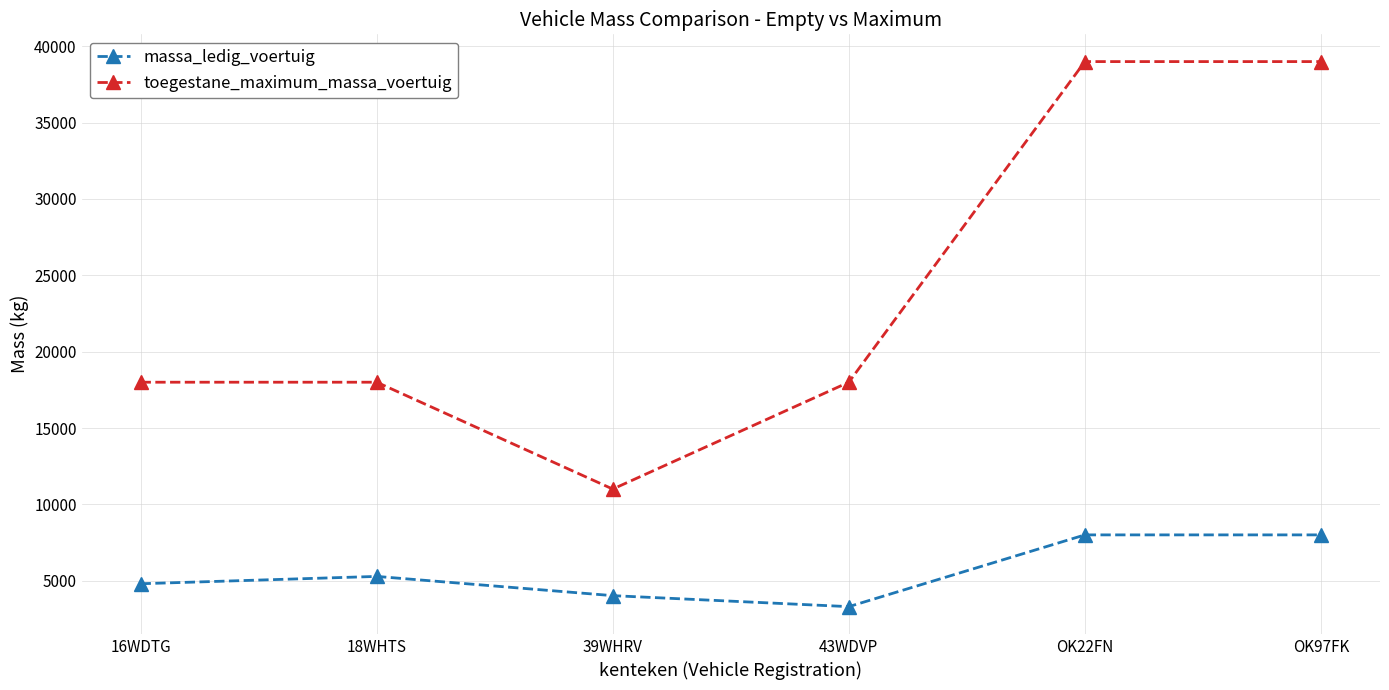

What is the value of the massa_ledig_voertuig point at the 5th from the left?

8000